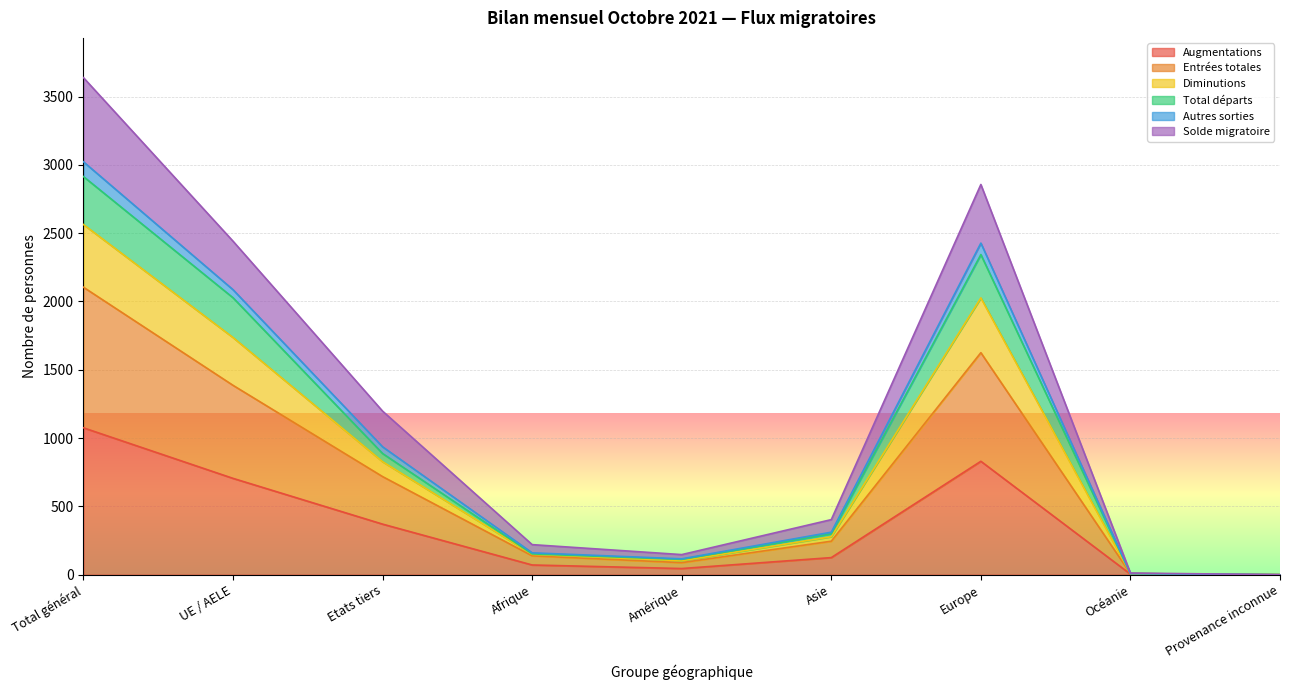

The value of Augmentations at Europe is 519. True or false?

False